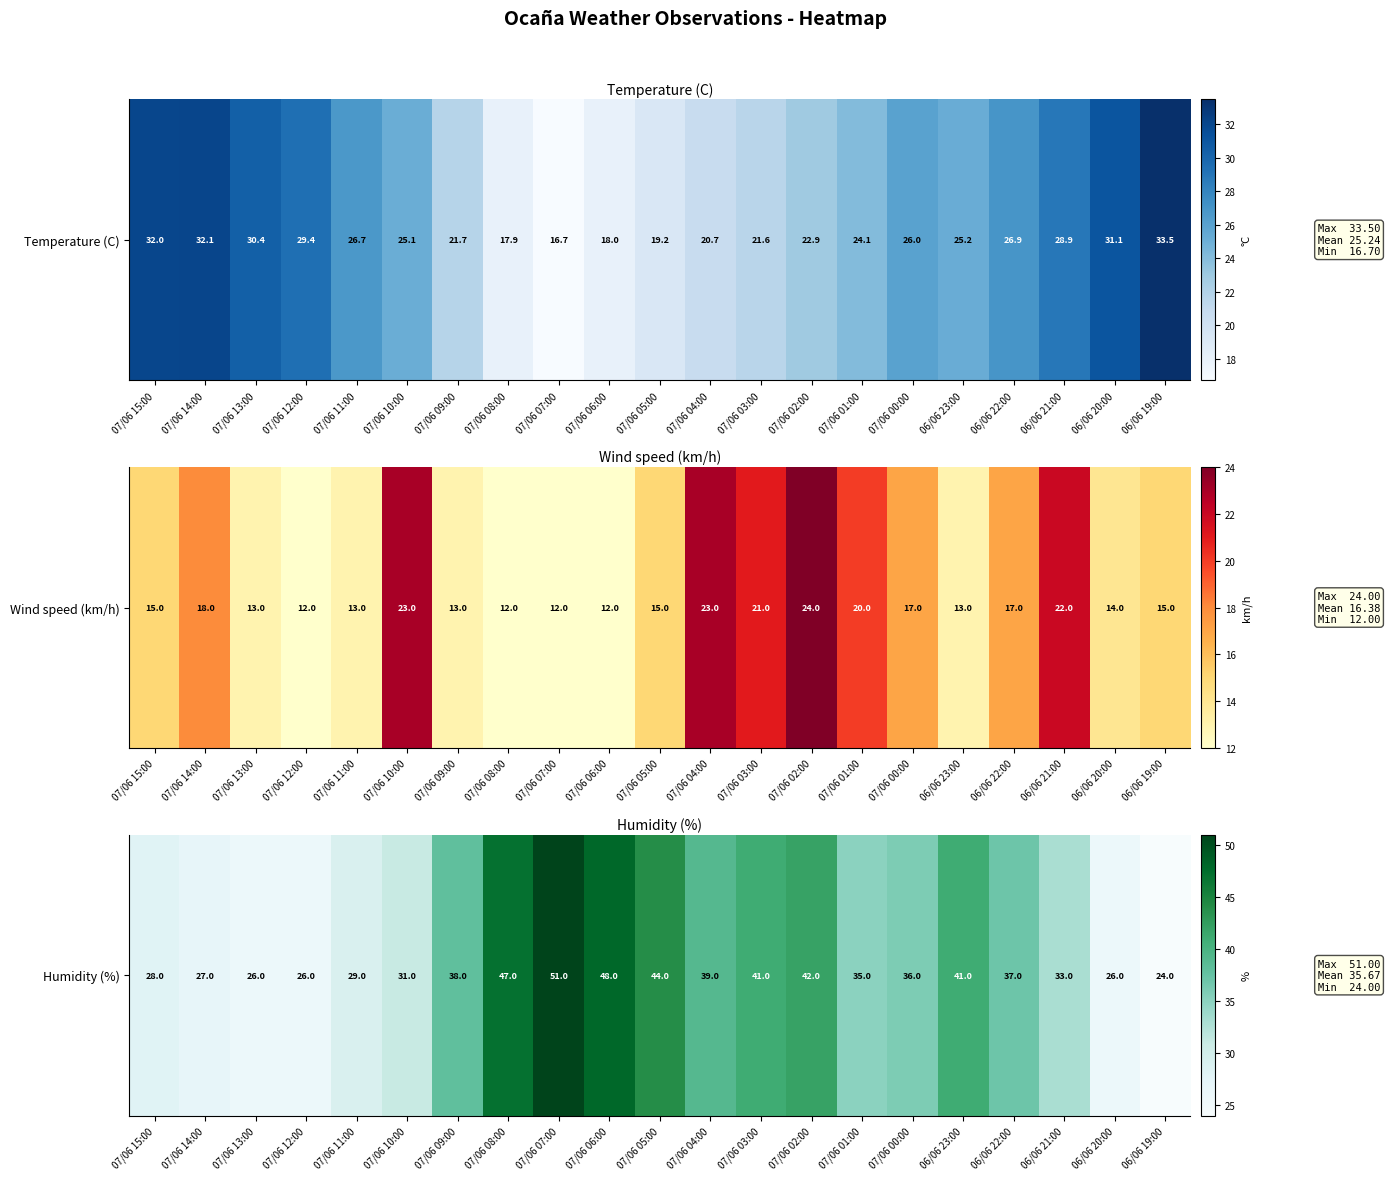

What value does the data have at 06/06 22:00, to the nearest 10?

40